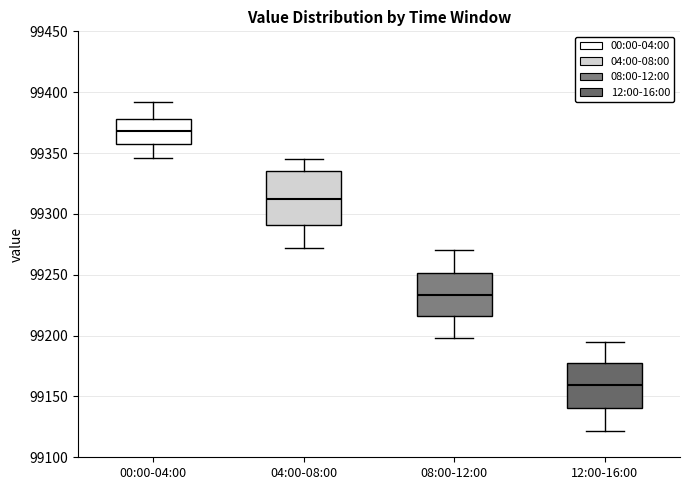

Reading left to right, transcribe this box plot: for each box, give where its median line is, the range the box spans, and where its two whiskers end, as read against the y-axis. The values are not printed on the chart, so give them approximately, as read against the axis.

00:00-04:00: median 99370, box 99360 to 99380, whiskers 99345 to 99390
04:00-08:00: median 99315, box 99290 to 99335, whiskers 99270 to 99345
08:00-12:00: median 99235, box 99215 to 99250, whiskers 99200 to 99270
12:00-16:00: median 99160, box 99140 to 99175, whiskers 99120 to 99195